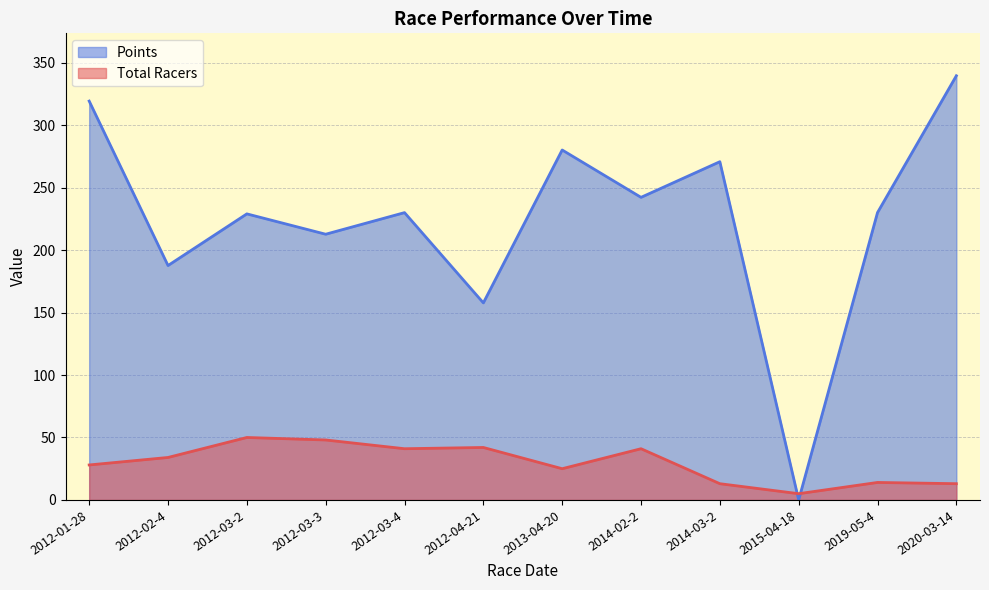

After their last crossing, which series has the higher values: Points or Total Racers?

Points